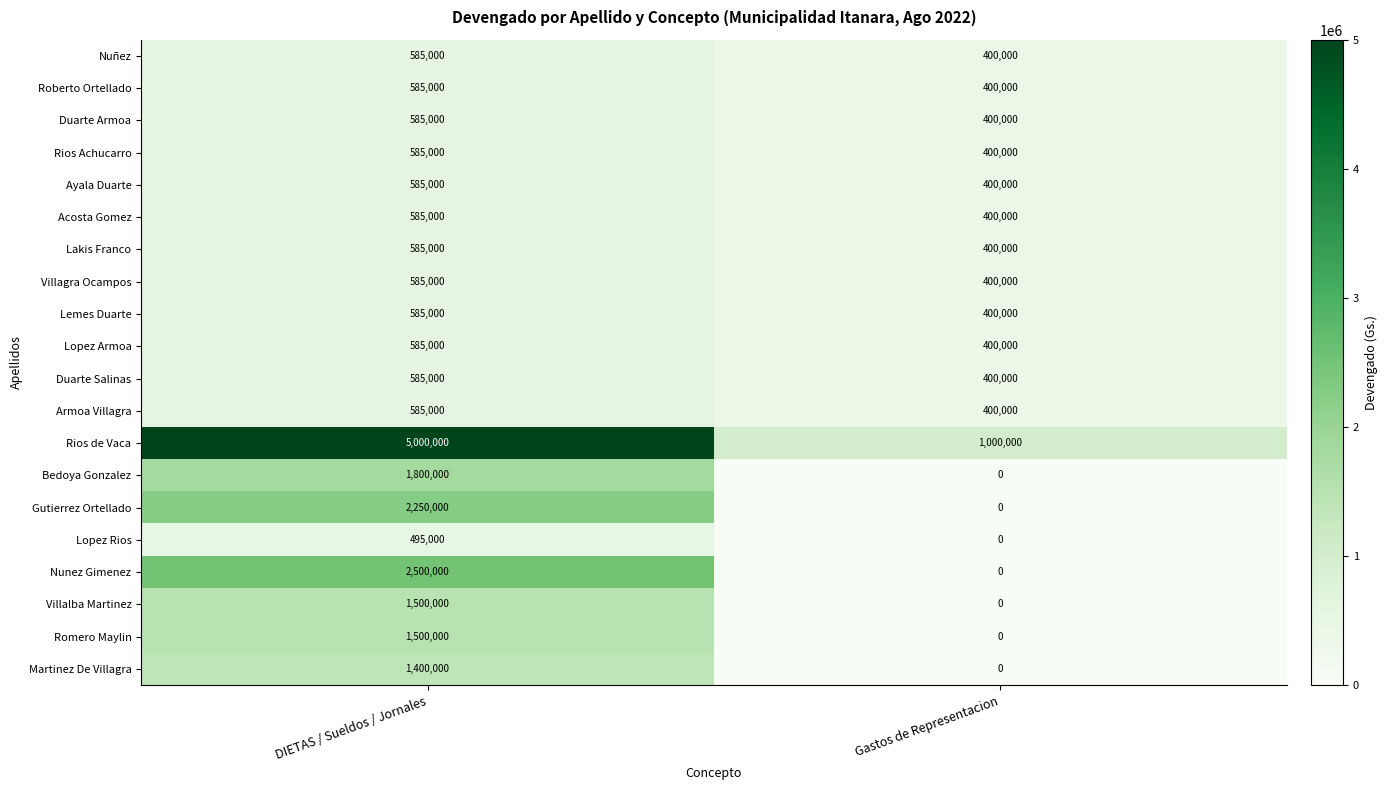

Rank the categories by Rios de Vaca value from highest to lowest.

DIETAS / Sueldos / Jornales, Gastos de Representacion